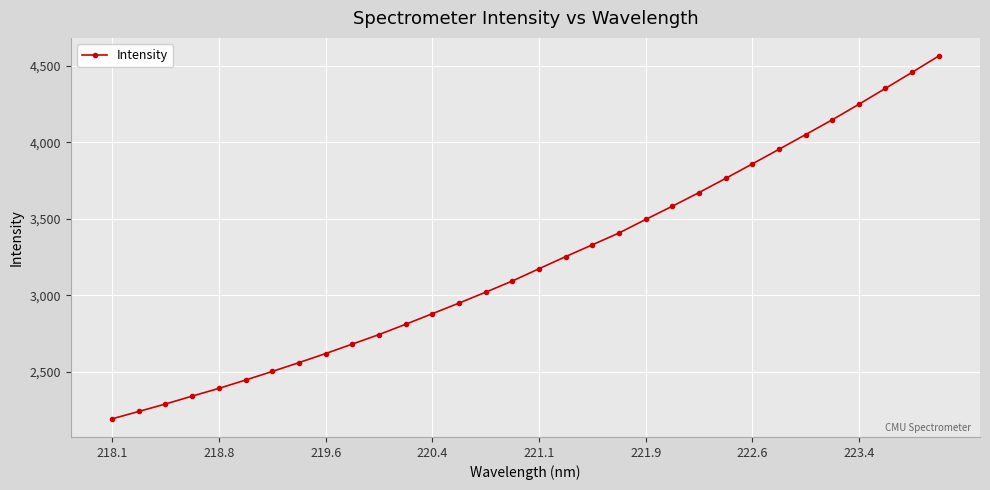

What is the difference between the second highest and minimum values?

2262.6